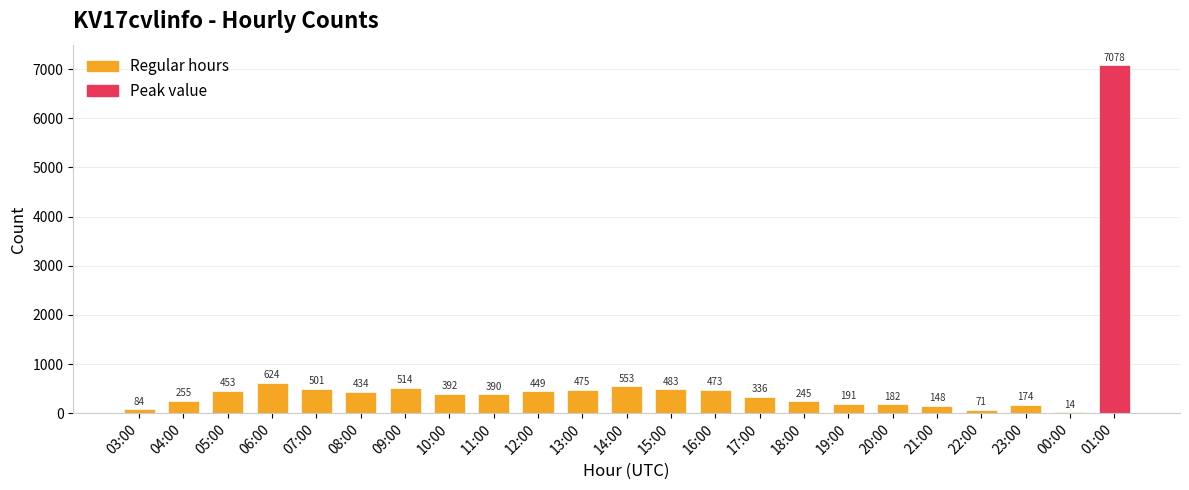

True or false: the data shows 84 at 03:00.

True